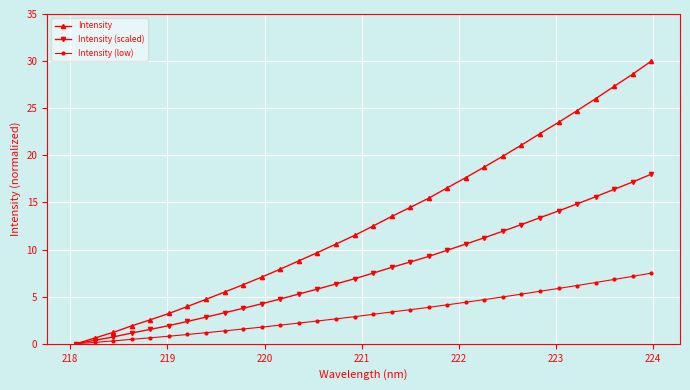

What is the value of the Intensity (scaled) point at the 21st from the left?

9.9